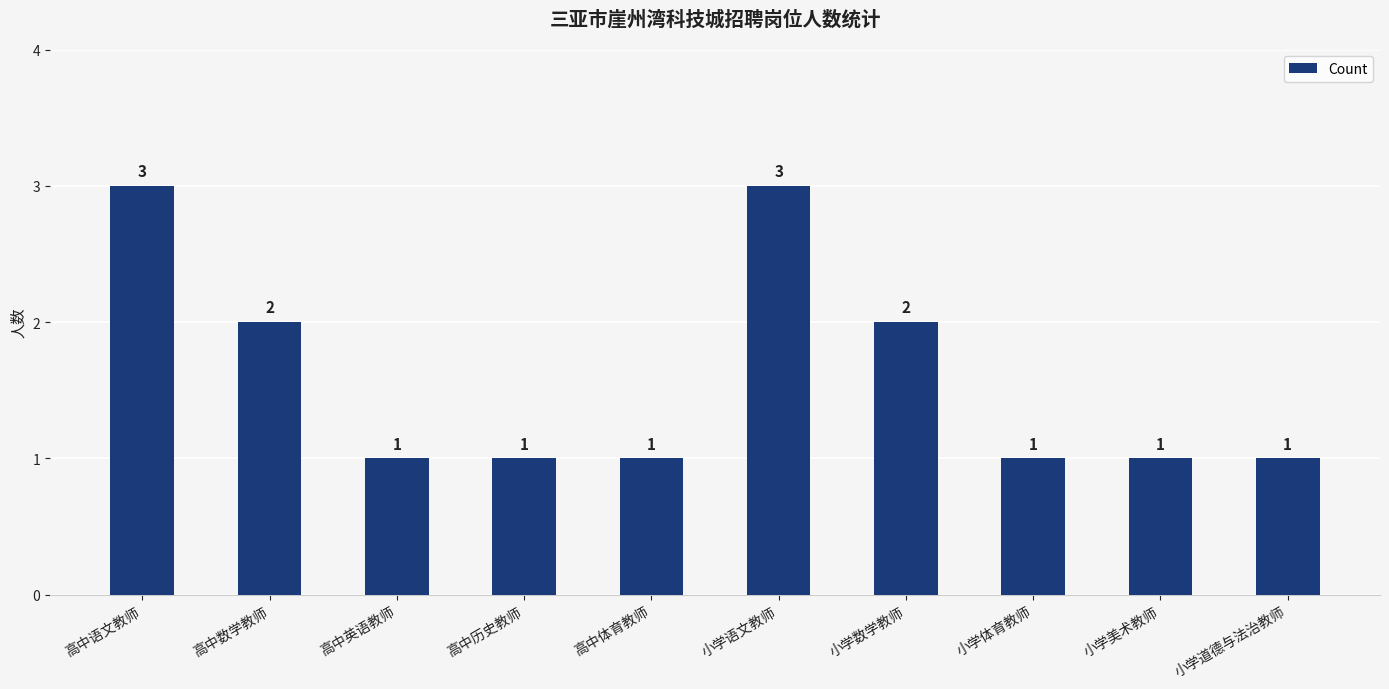

What is the difference between the second highest and second lowest values?

2